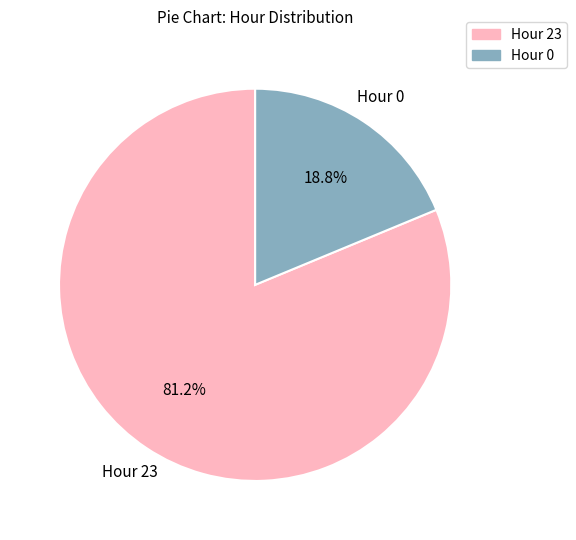

What percentage is the Hour 0 slice, to the nearest percent?

19%